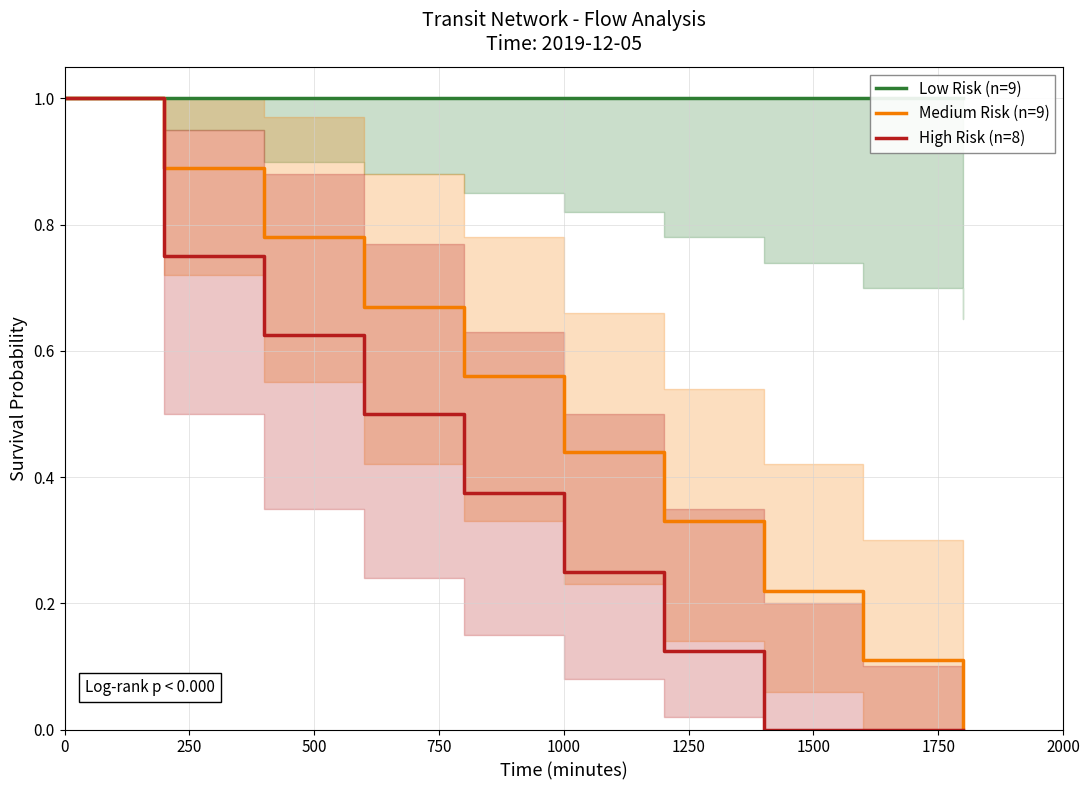

Which series has the largest range (max minus min)?

Medium Risk (n=9)